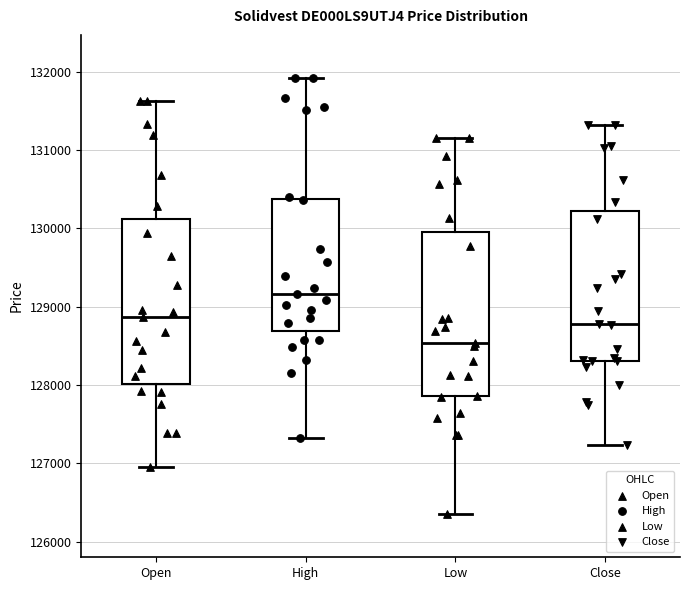

Reading left to right, read every box against the y-axis: the position of its median line, the range the box covers, and the ends of its whiskers. The values are not printed on the chart, so give them approximately, as read against the axis.

Open: median 128900, box 128000 to 130100, whiskers 126900 to 131600
High: median 129200, box 128700 to 130400, whiskers 127300 to 131900
Low: median 128500, box 127900 to 130000, whiskers 126400 to 131200
Close: median 128800, box 128300 to 130200, whiskers 127200 to 131300